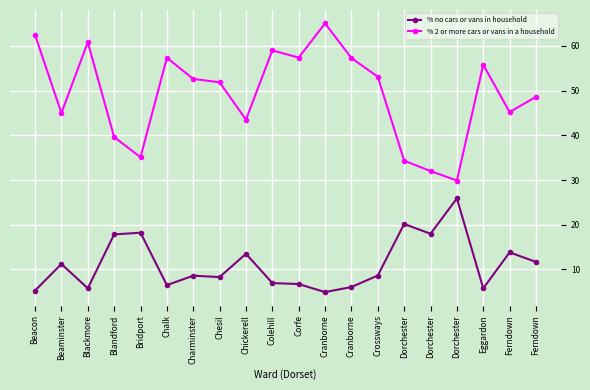

Is this an area chart (filled region under the line)?

No